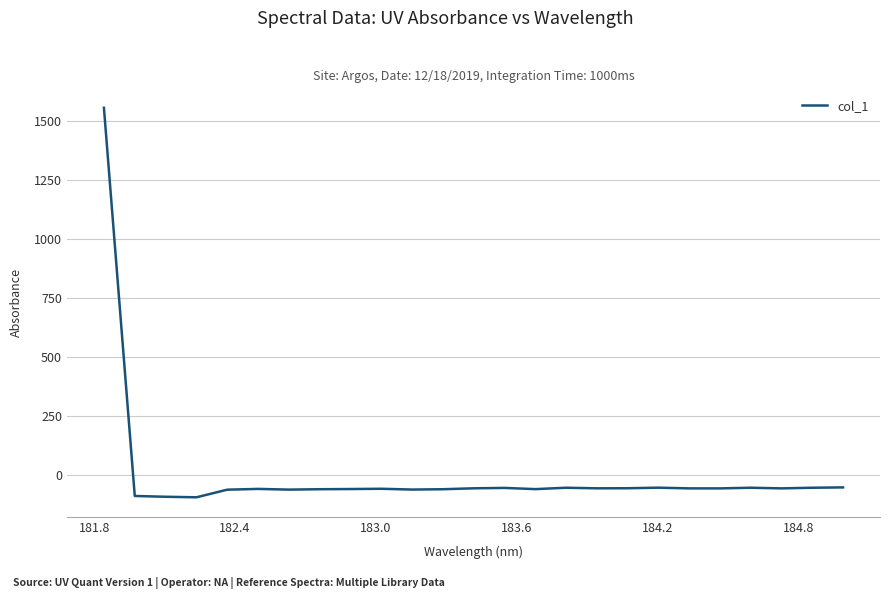

What is the greatest value displayed?

1553.8